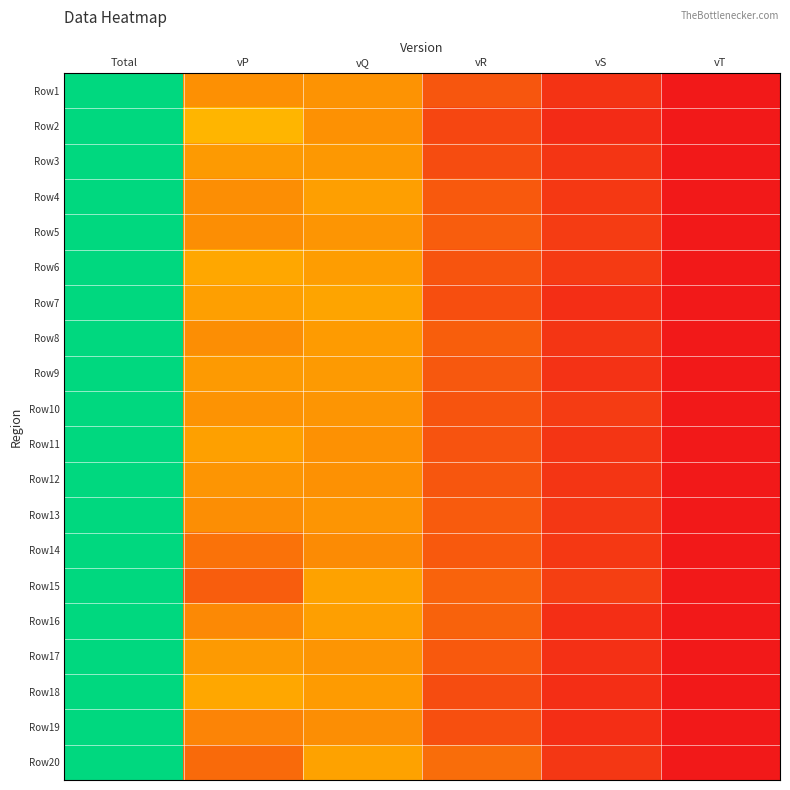

Reading left to right, list all the values displayed in this chart.

Row1: Total=1.0	vP=0.3	vQ=0.3	vR=0.1	vS=0.1	vT=0.0
Row2: Total=1.0	vP=0.4	vQ=0.3	vR=0.1	vS=0.0	vT=0.0
Row3: Total=1.0	vP=0.3	vQ=0.3	vR=0.1	vS=0.1	vT=0.0
Row4: Total=1.0	vP=0.3	vQ=0.3	vR=0.2	vS=0.1	vT=0.0
Row5: Total=1.0	vP=0.3	vQ=0.3	vR=0.2	vS=0.1	vT=0.0
Row6: Total=1.0	vP=0.3	vQ=0.3	vR=0.1	vS=0.1	vT=0.0
Row7: Total=1.0	vP=0.3	vQ=0.3	vR=0.1	vS=0.1	vT=0.0
Row8: Total=1.0	vP=0.3	vQ=0.3	vR=0.2	vS=0.1	vT=0.0
Row9: Total=1.0	vP=0.3	vQ=0.3	vR=0.2	vS=0.1	vT=0.0
Row10: Total=1.0	vP=0.3	vQ=0.3	vR=0.1	vS=0.1	vT=0.0
Row11: Total=1.0	vP=0.3	vQ=0.3	vR=0.1	vS=0.1	vT=0.0
Row12: Total=1.0	vP=0.3	vQ=0.3	vR=0.1	vS=0.1	vT=0.0
Row13: Total=1.0	vP=0.3	vQ=0.3	vR=0.2	vS=0.1	vT=0.0
Row14: Total=1.0	vP=0.2	vQ=0.3	vR=0.2	vS=0.1	vT=0.0
Row15: Total=1.0	vP=0.2	vQ=0.3	vR=0.2	vS=0.1	vT=0.0
Row16: Total=1.0	vP=0.3	vQ=0.3	vR=0.2	vS=0.1	vT=0.0
Row17: Total=1.0	vP=0.3	vQ=0.3	vR=0.2	vS=0.1	vT=0.0
Row18: Total=1.0	vP=0.3	vQ=0.3	vR=0.1	vS=0.1	vT=0.0
Row19: Total=1.0	vP=0.3	vQ=0.3	vR=0.1	vS=0.1	vT=0.0
Row20: Total=1.0	vP=0.2	vQ=0.3	vR=0.2	vS=0.1	vT=0.0